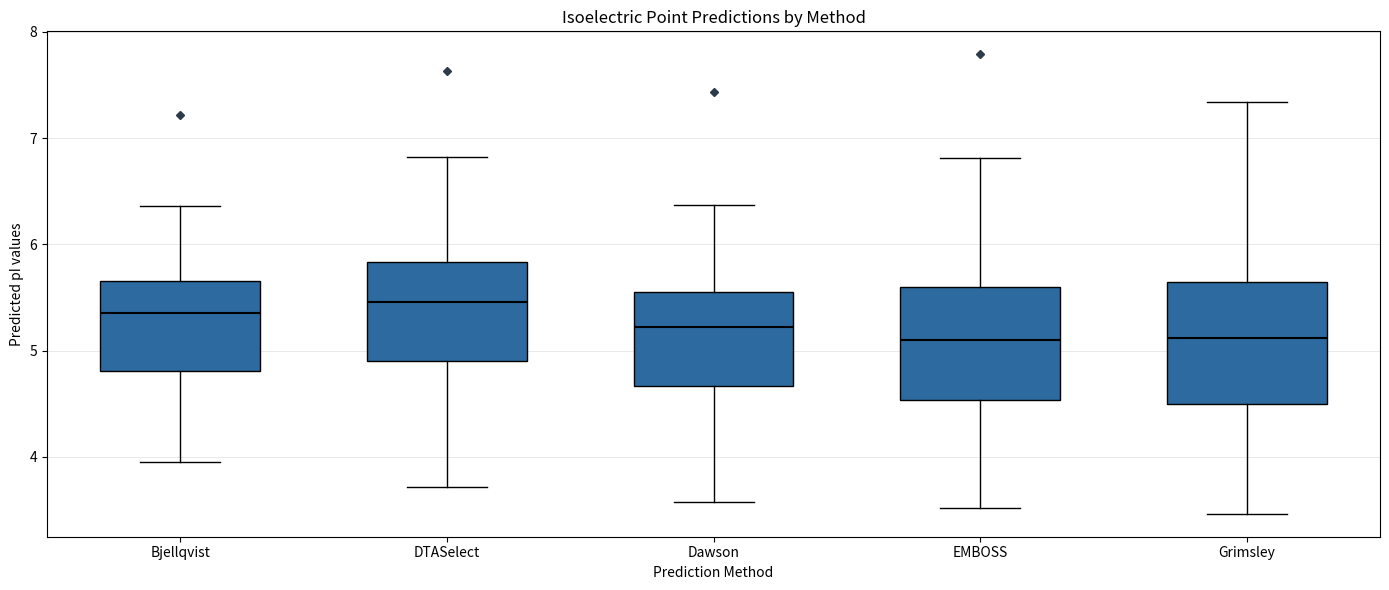

Reading left to right, transcribe this box plot: for each box, give where its median line is, the range the box spans, and where its two whiskers end, as read against the y-axis. The values are not printed on the chart, so give them approximately, as read against the axis.

Bjellqvist: median 5.4, box 4.8 to 5.7, whiskers 3.9 to 6.4
DTASelect: median 5.5, box 4.9 to 5.8, whiskers 3.7 to 6.8
Dawson: median 5.2, box 4.7 to 5.6, whiskers 3.6 to 6.4
EMBOSS: median 5.1, box 4.5 to 5.6, whiskers 3.5 to 6.8
Grimsley: median 5.1, box 4.5 to 5.6, whiskers 3.5 to 7.3